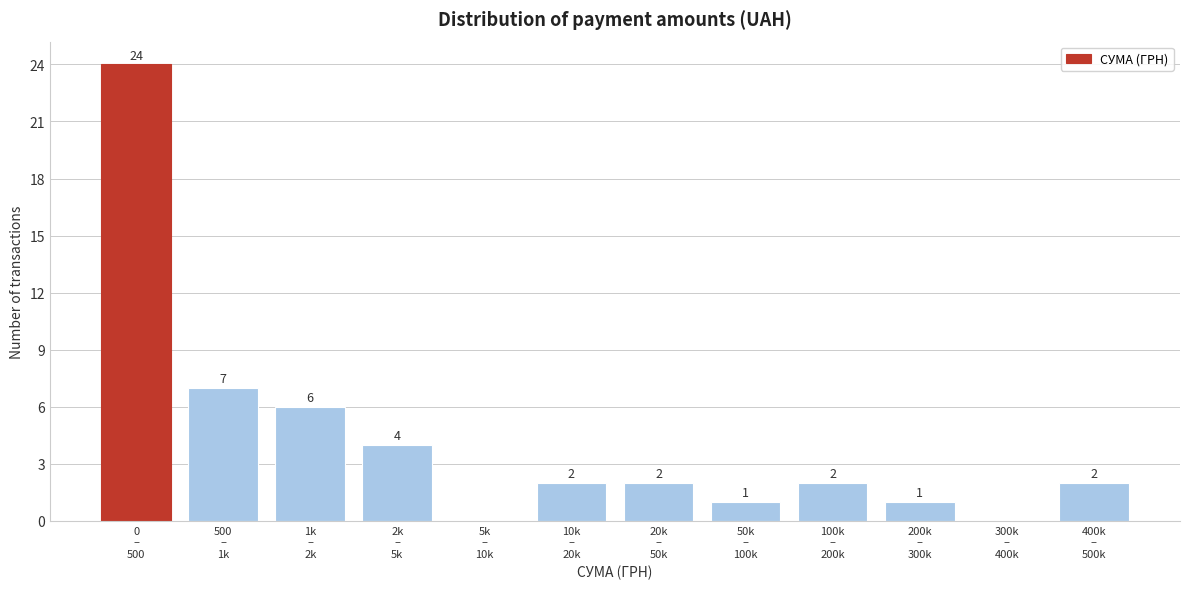

What is the maximum value shown in the chart?

24